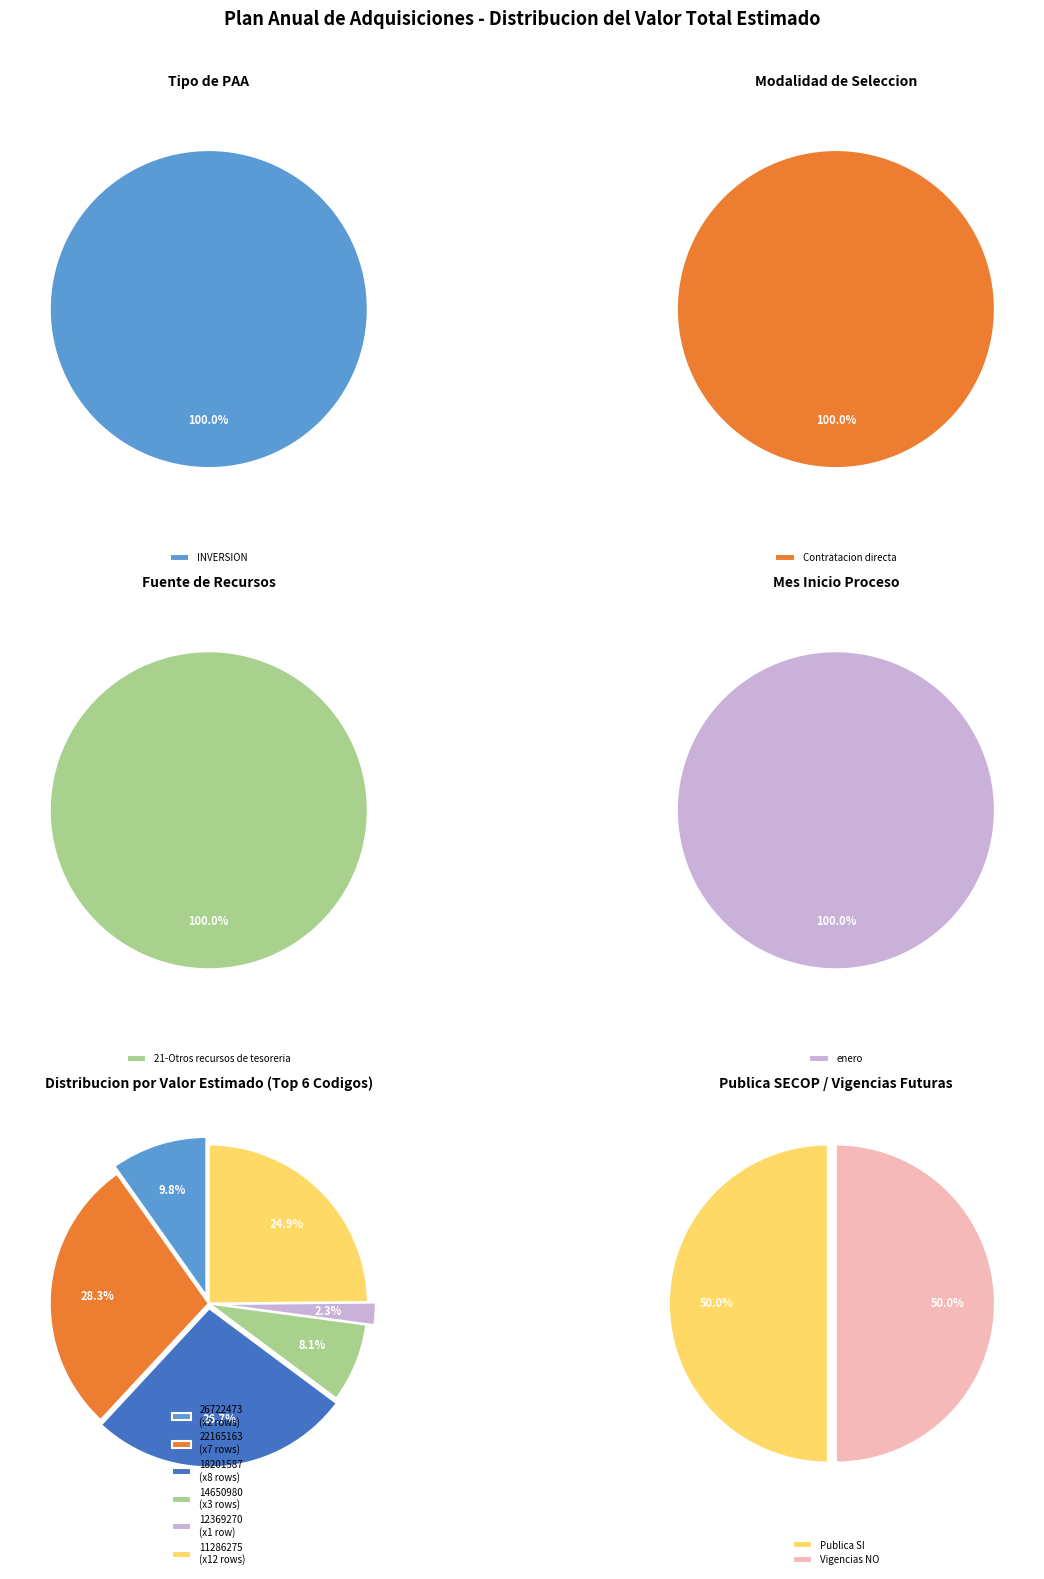

Which series has the widest spread of values?

Contratacion directa